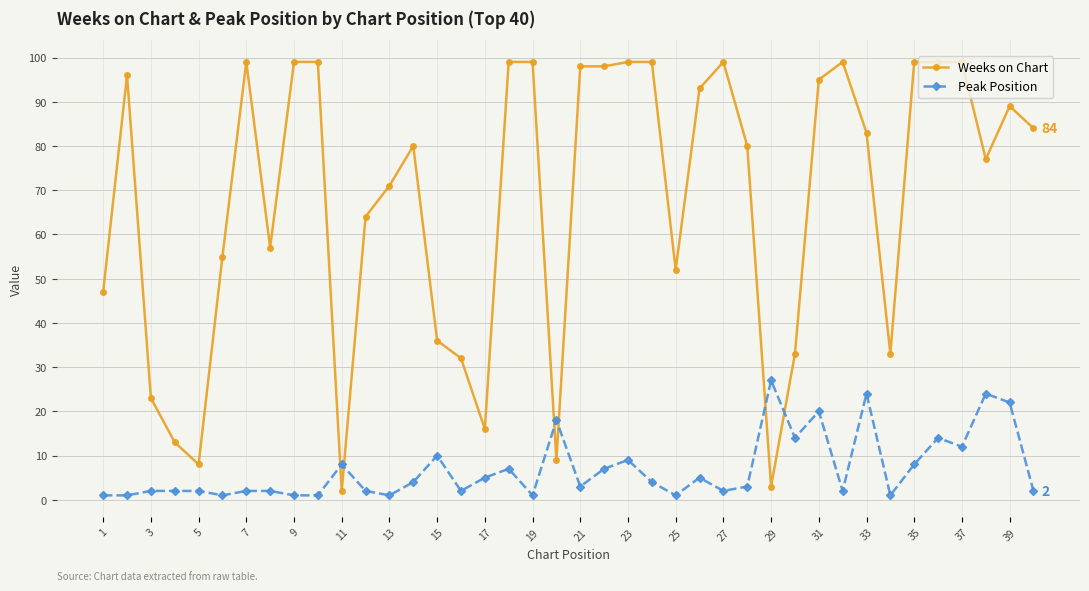

What is the greatest value displayed?

99